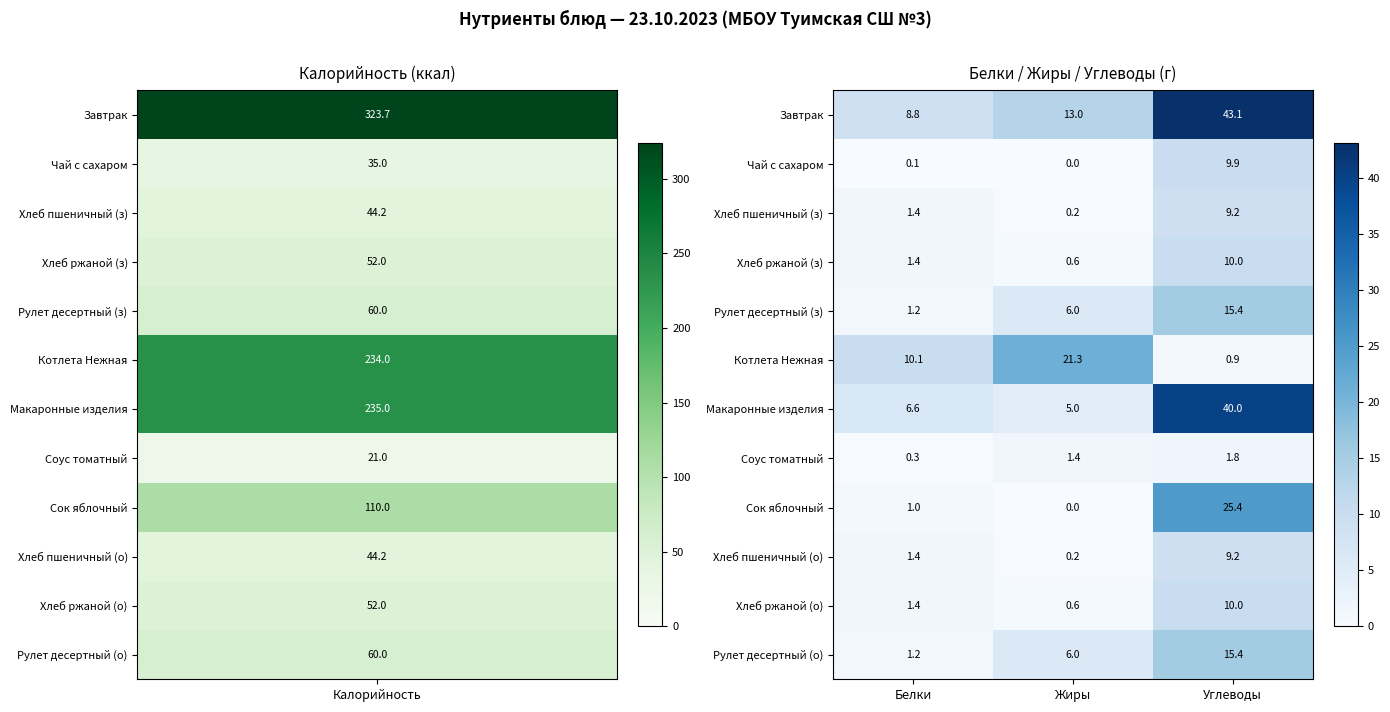

What is the total value across all series at Жиры?

54.3